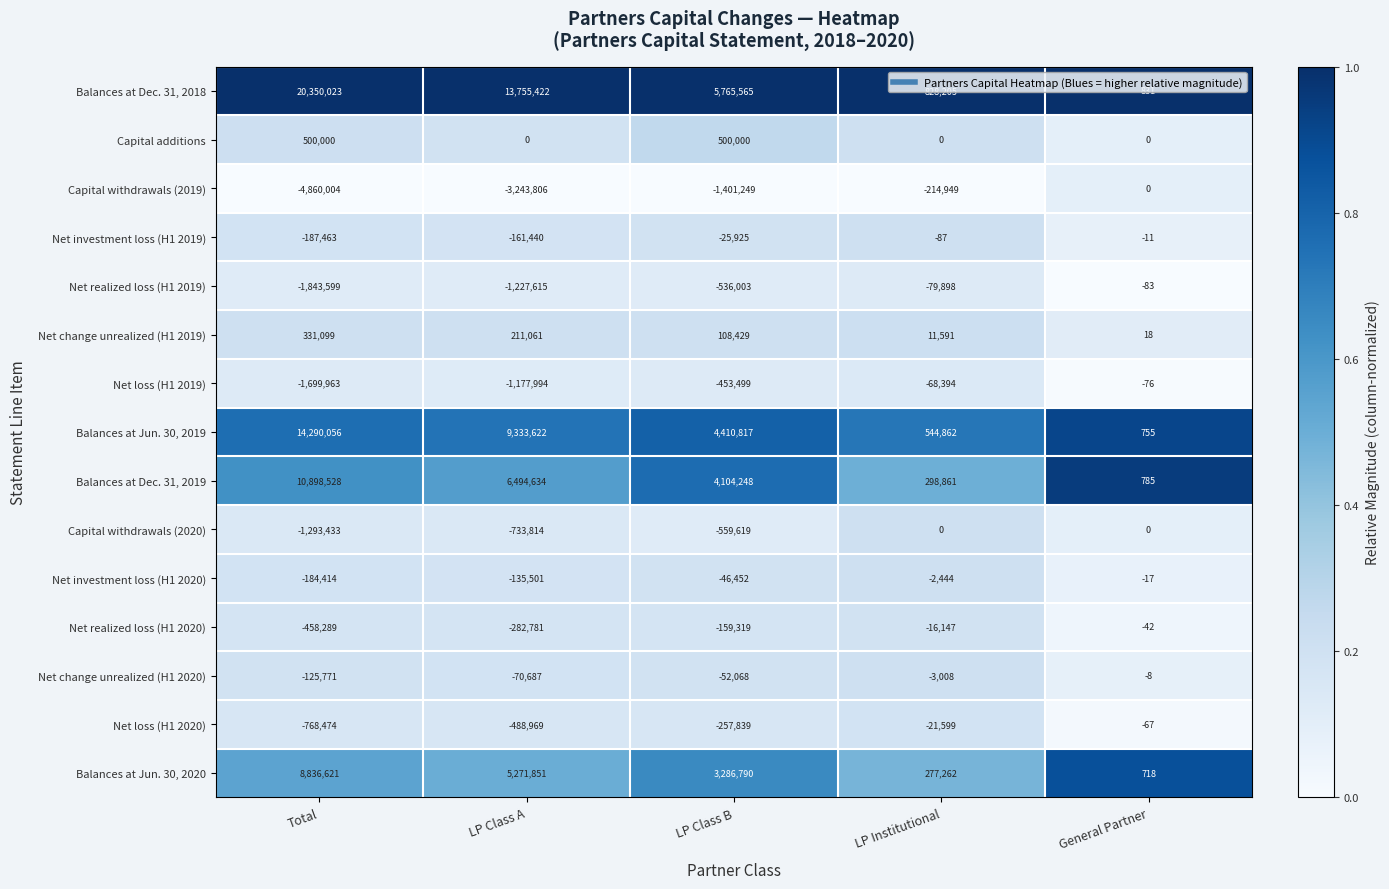

What is the difference between the maximum and second lowest values in the Balances at Dec. 31, 2018 series?

19521818